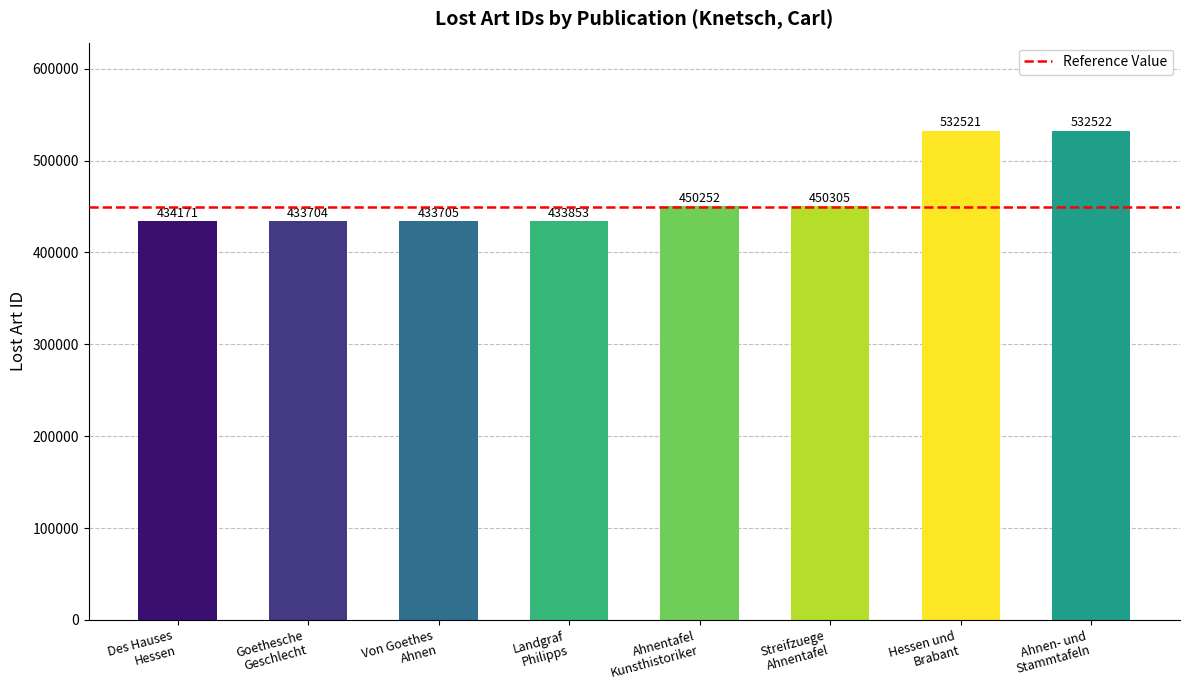

Does the chart contain any negative values?

No